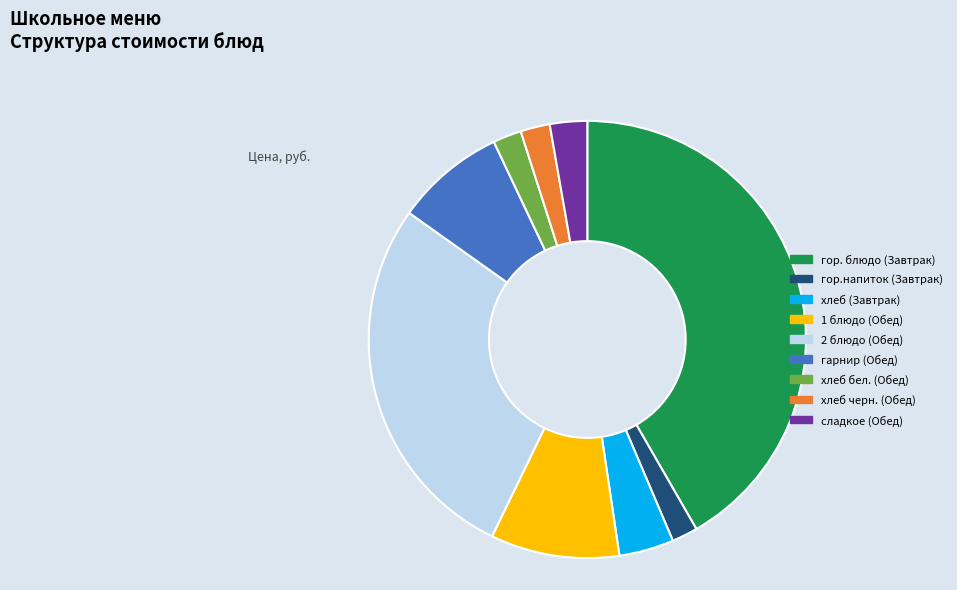

Is the sum of гор.напиток (Завтрак) and хлеб бел. (Обед) greater than half?

No